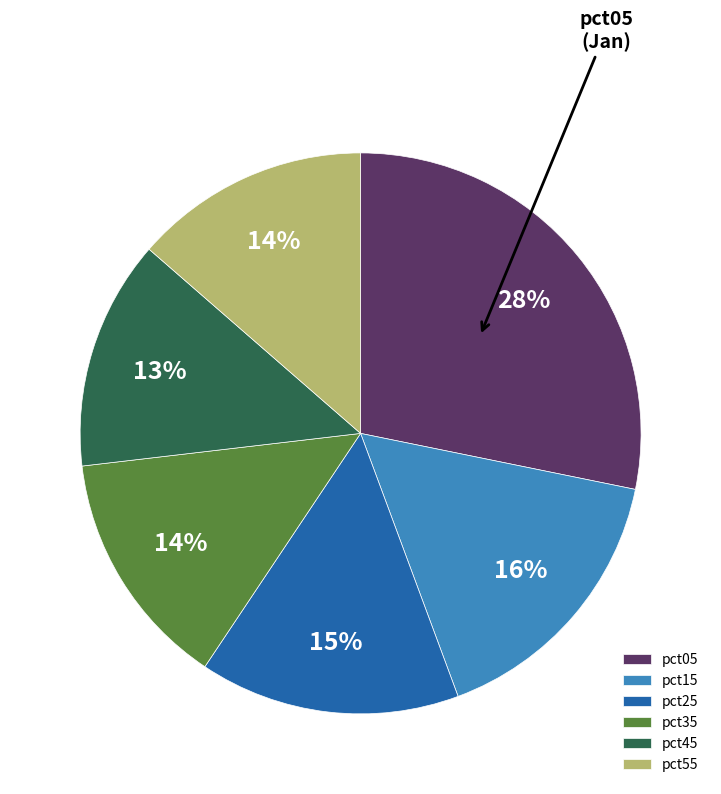

Which category has the biggest portion of the pie?

pct05